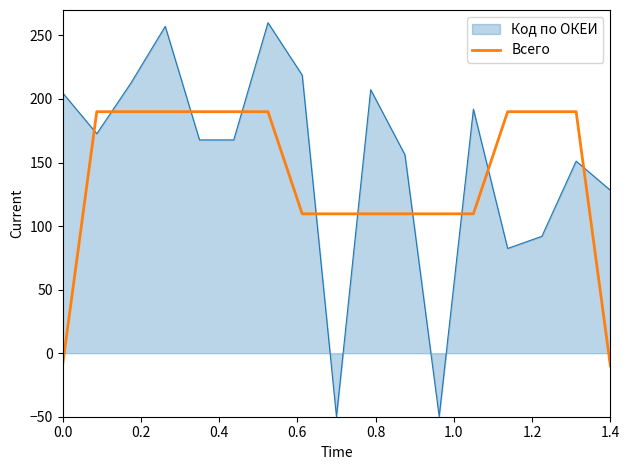

Does the chart display data point markers on the line(s)?

No